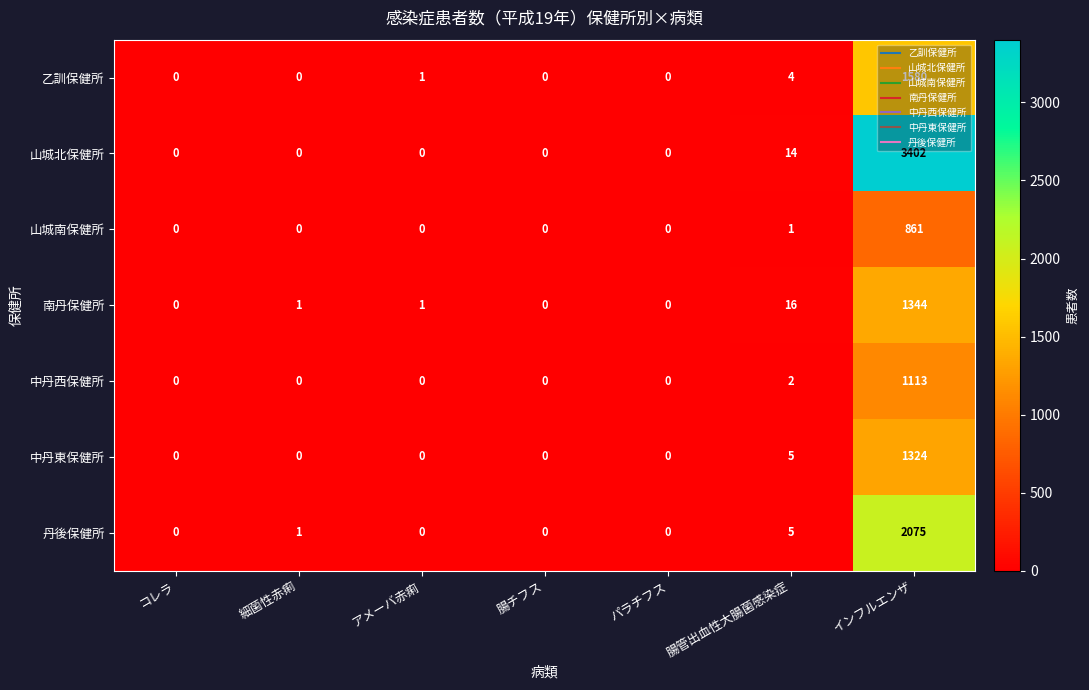

What is the maximum value shown in the chart?

3402